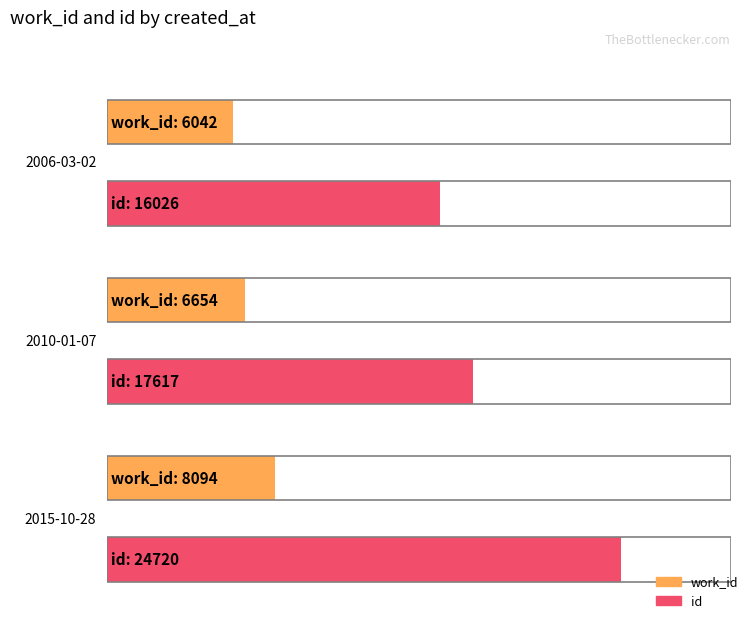

True or false: id has a value of 17617 at 2010-01-07.

True